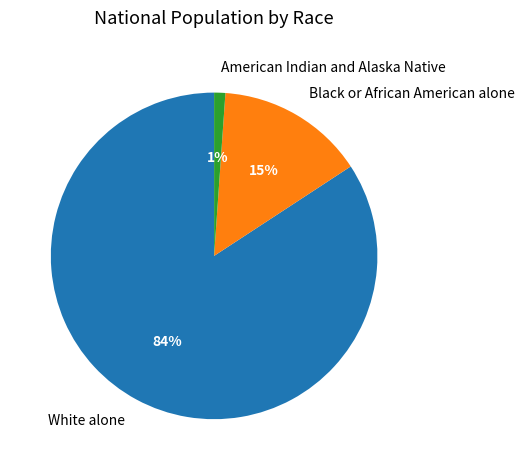

Rank the categories by value from lowest to highest.

American Indian and Alaska Native, Black or African American alone, White alone